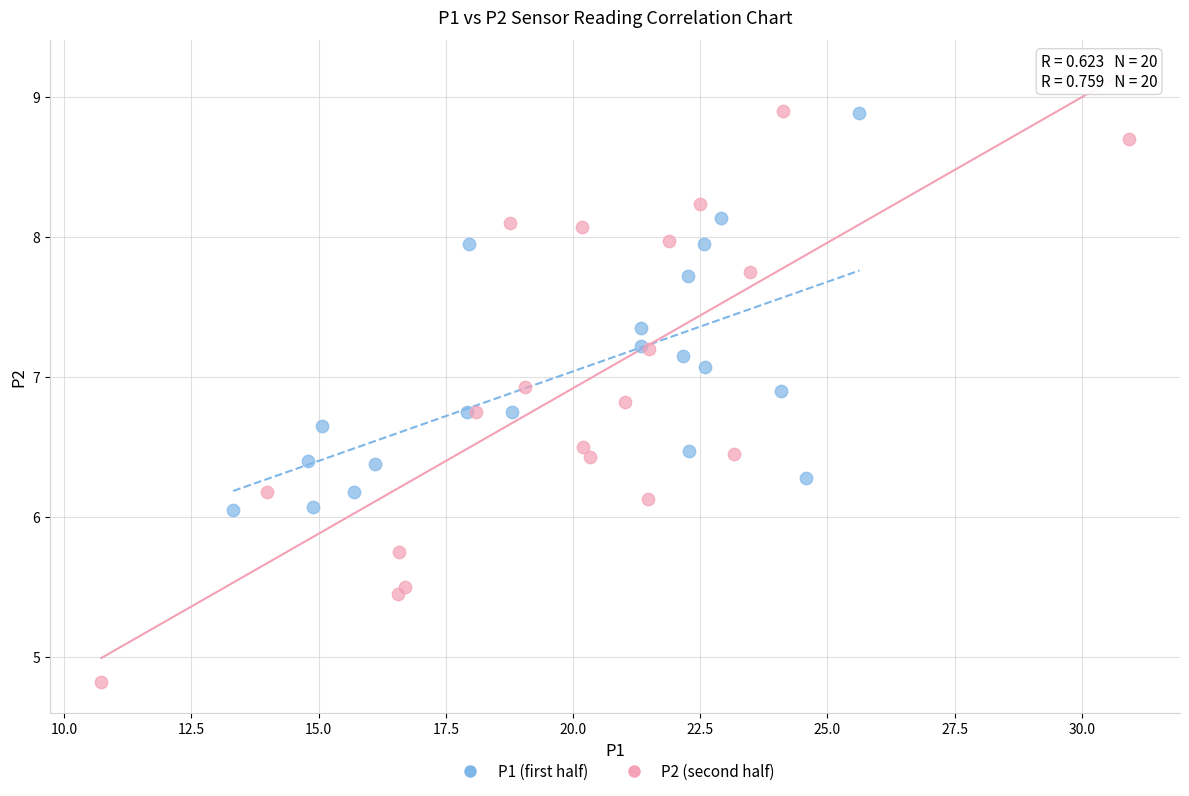

What are all the series names shown in the legend?

P1 (first half), P2 (second half)